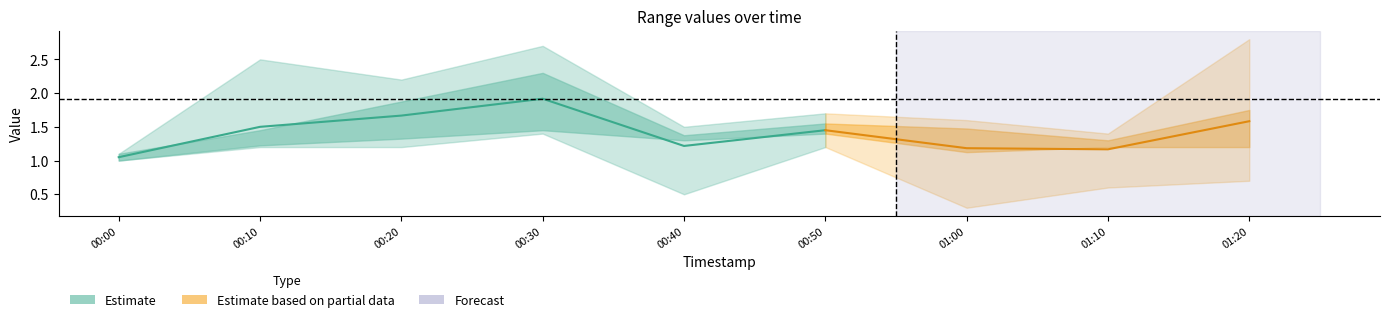

What is the label of the 5th point from the left?

2019/09/24 00:40